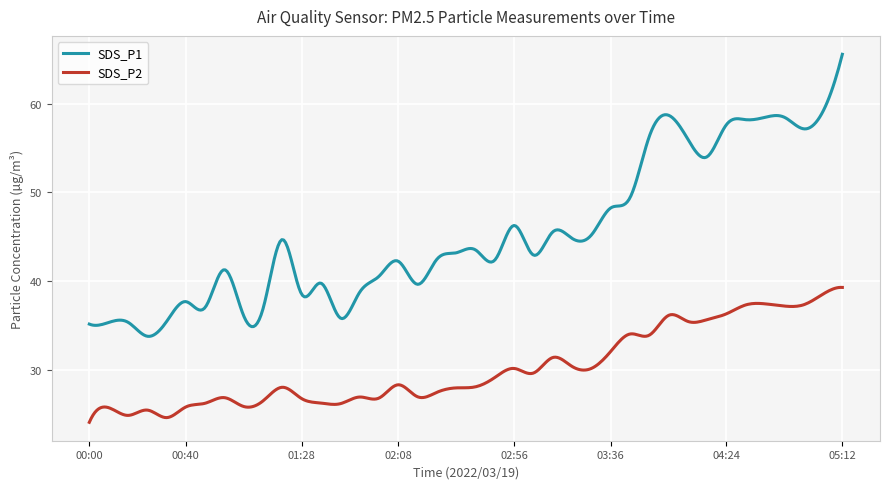

Which series has the largest total across all categories?

SDS_P1